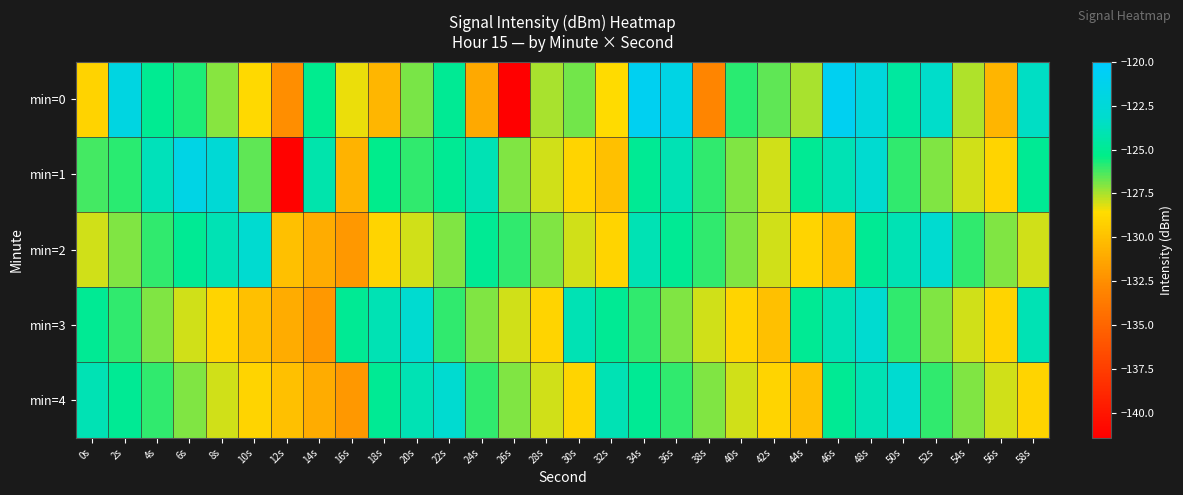

Which series has the largest range (max minus min)?

min=0